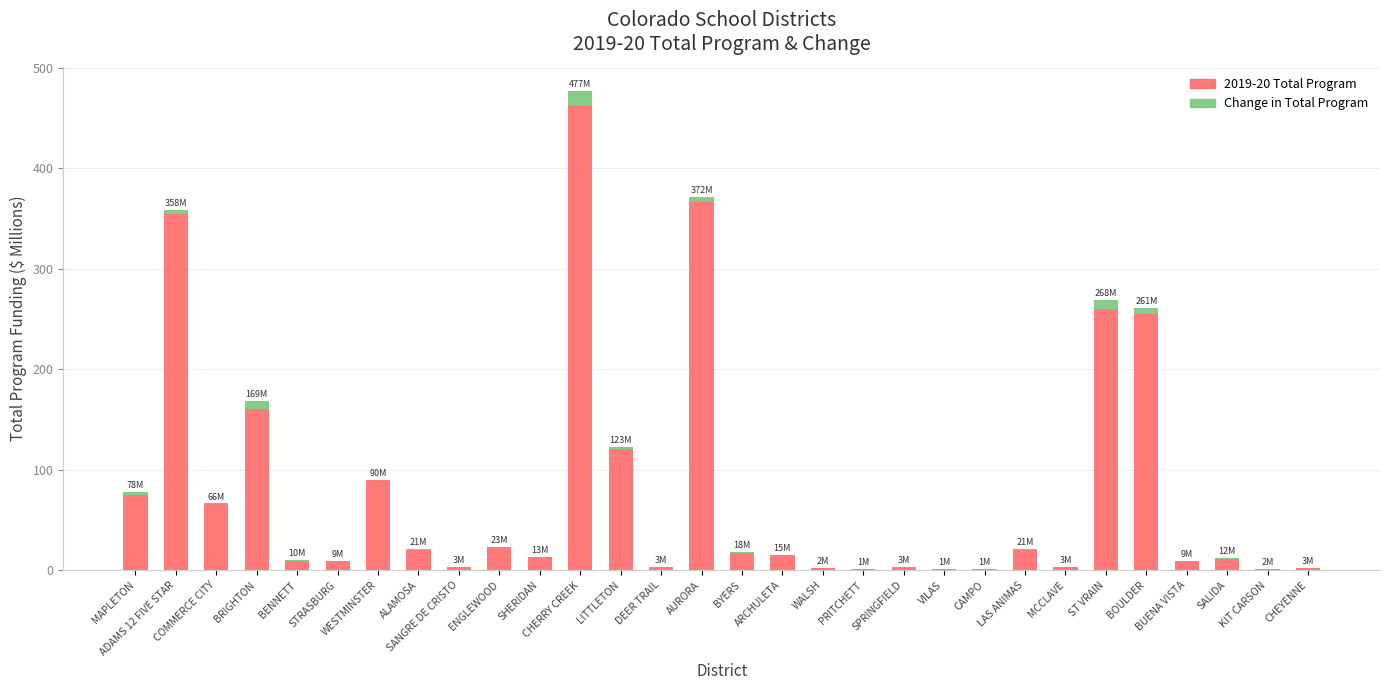

What is the difference between the highest and lowest values at LITTLETON?

119.0